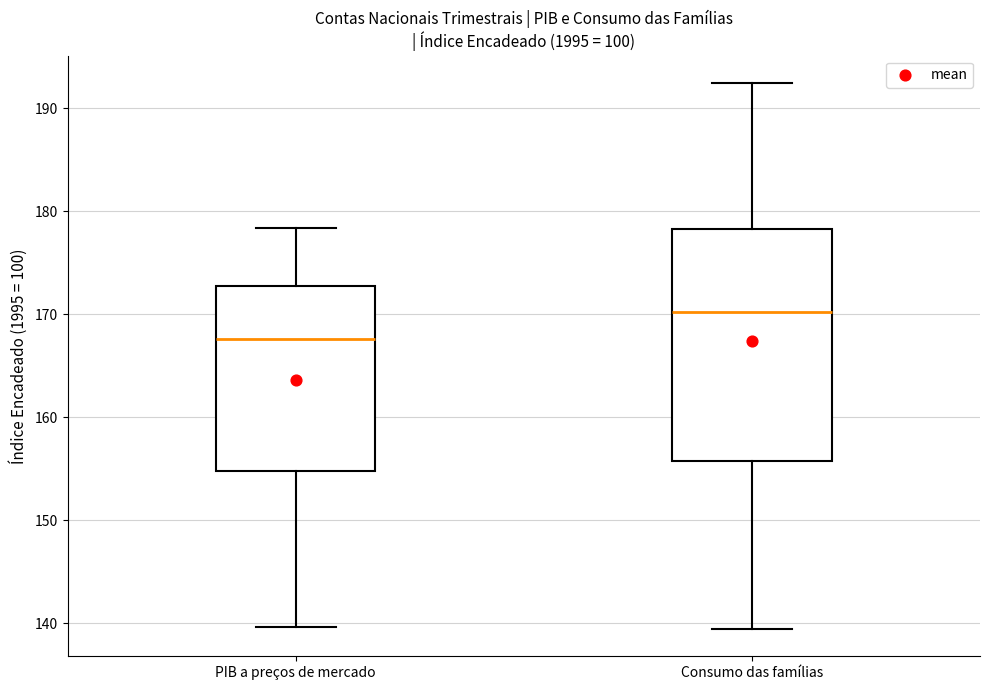

Which box has the highest median line?

Consumo das famílias